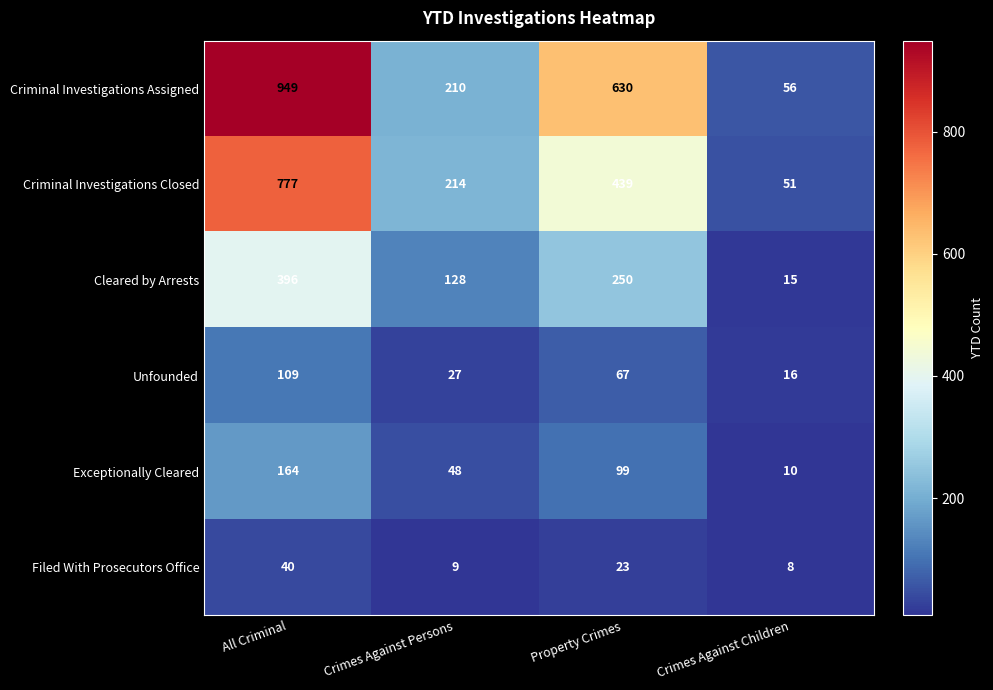

Which category has the lowest value across all series?

Crimes Against Children